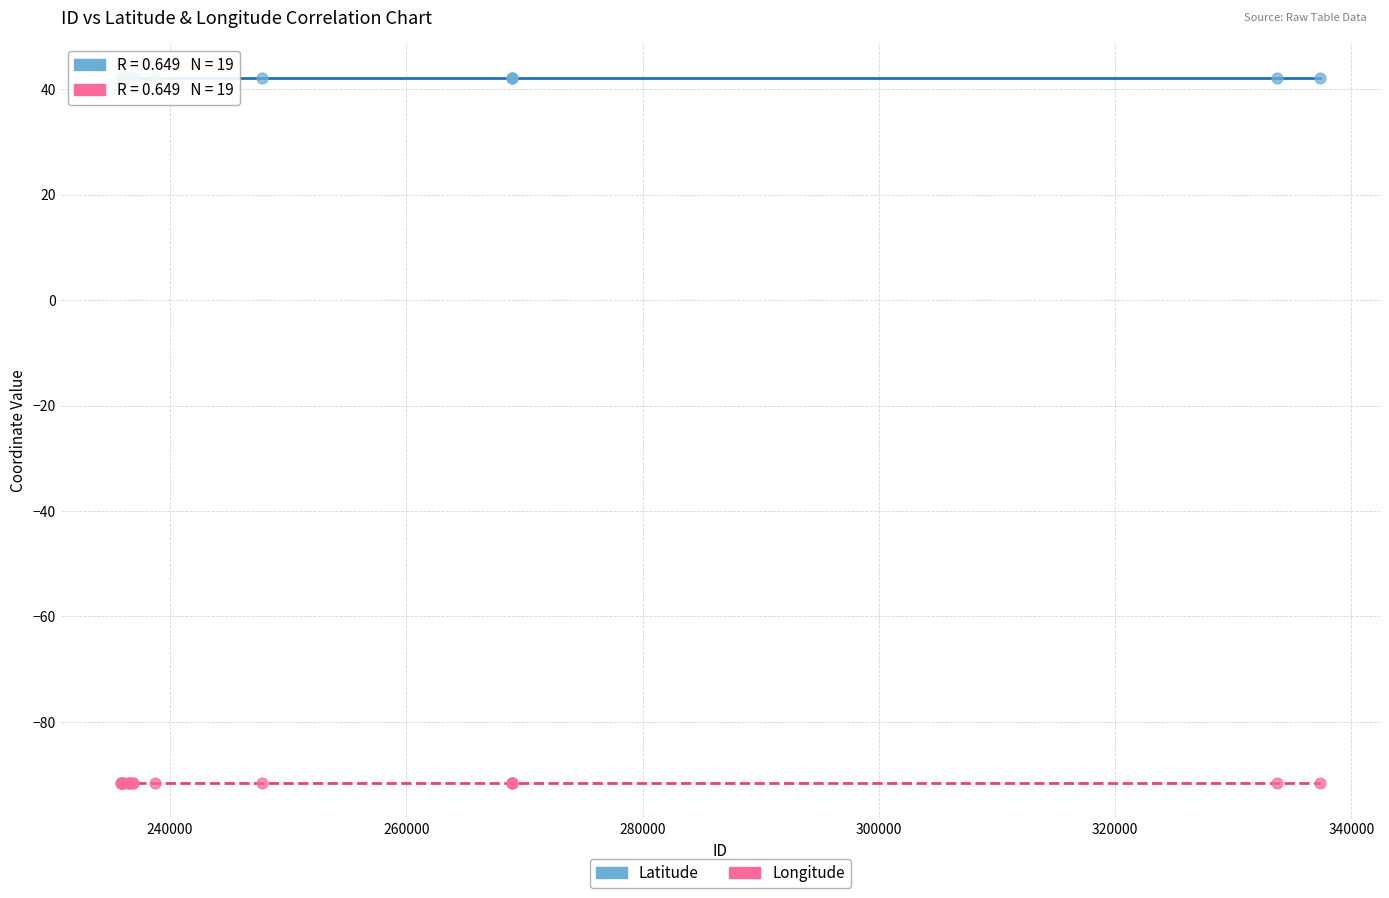

Which series reaches the minimum Y coordinate?

Longitude